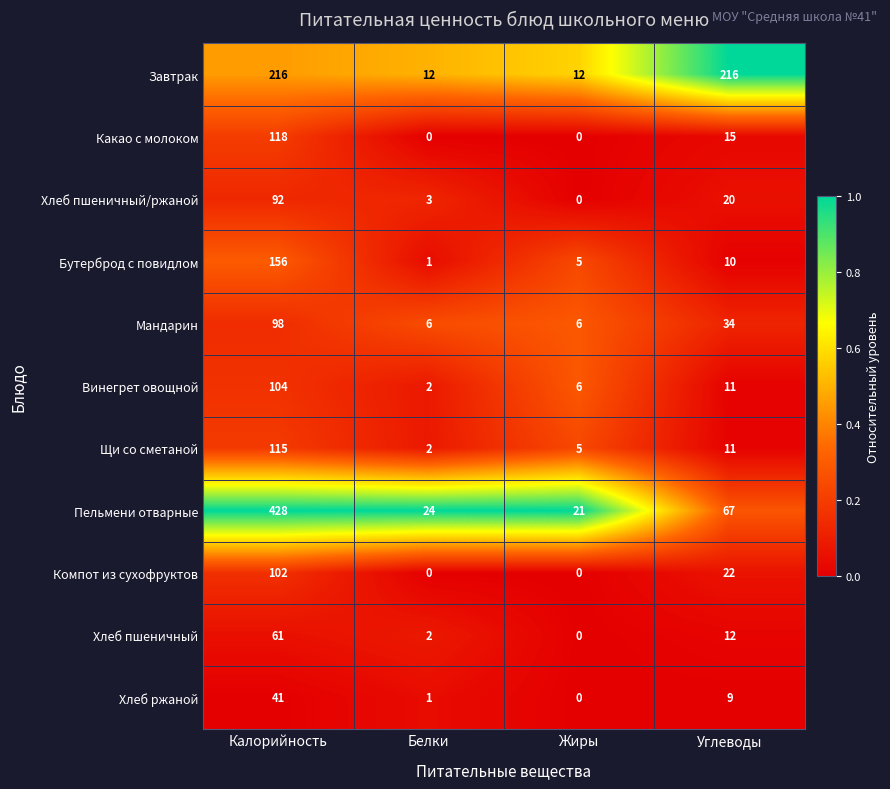

Which series changed the most between Белки and Углеводы?

Завтрак